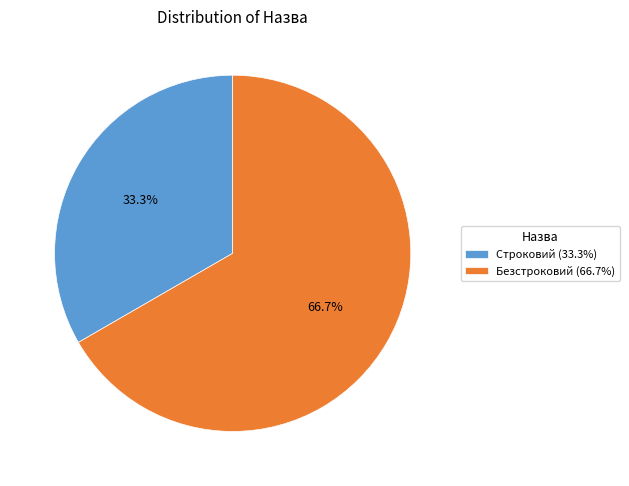

What is the majority slice?

Безстроковий